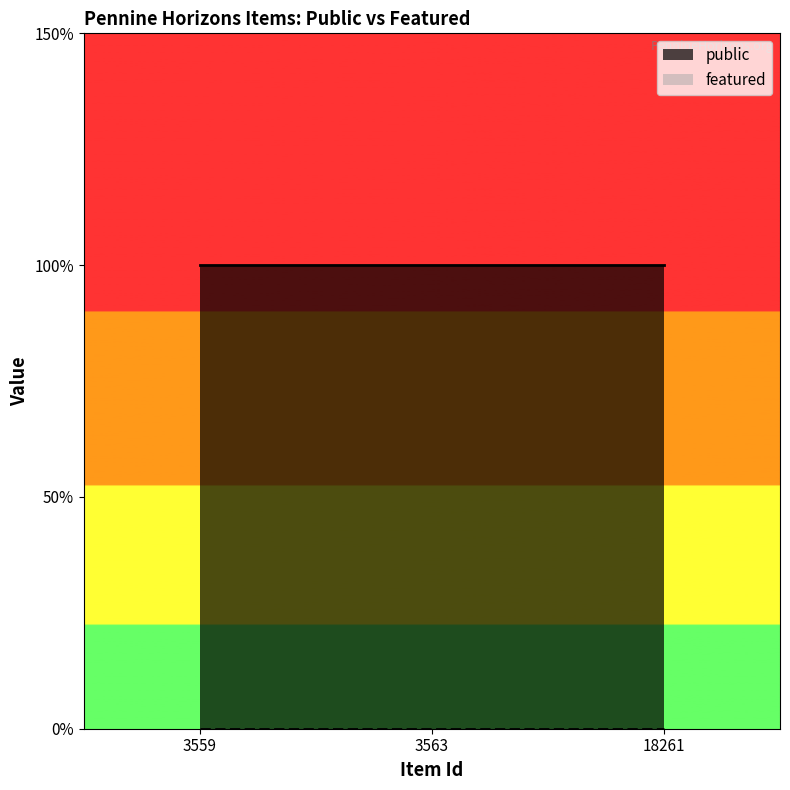

Which series has the largest total across all categories?

public